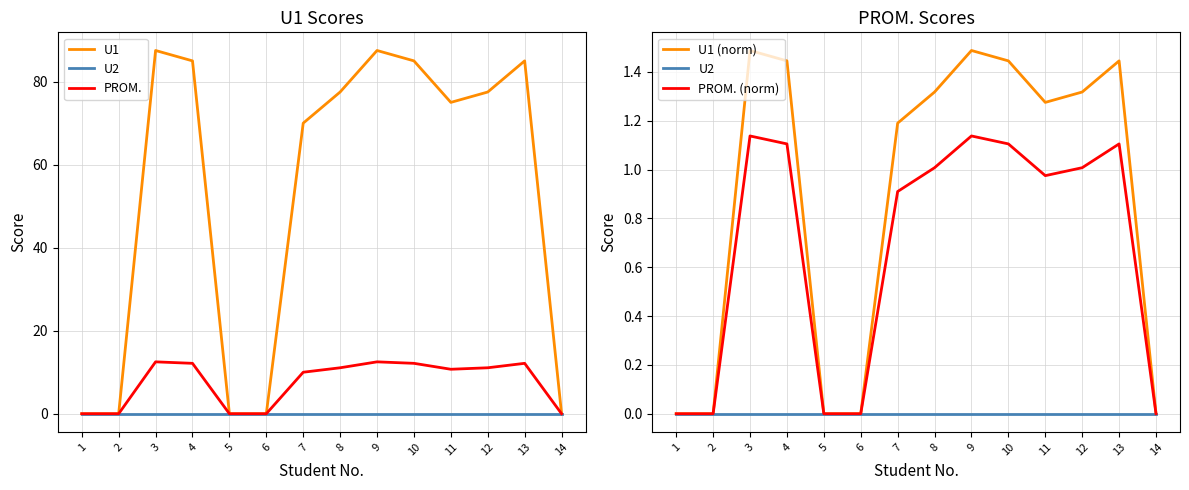

Is it true that U2 equals 0.0 at 13?

True